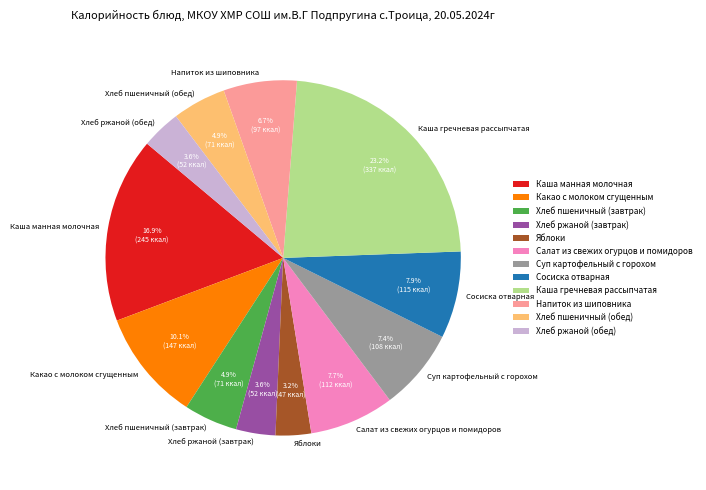

Which category has the biggest portion of the pie?

Каша гречневая рассыпчатая